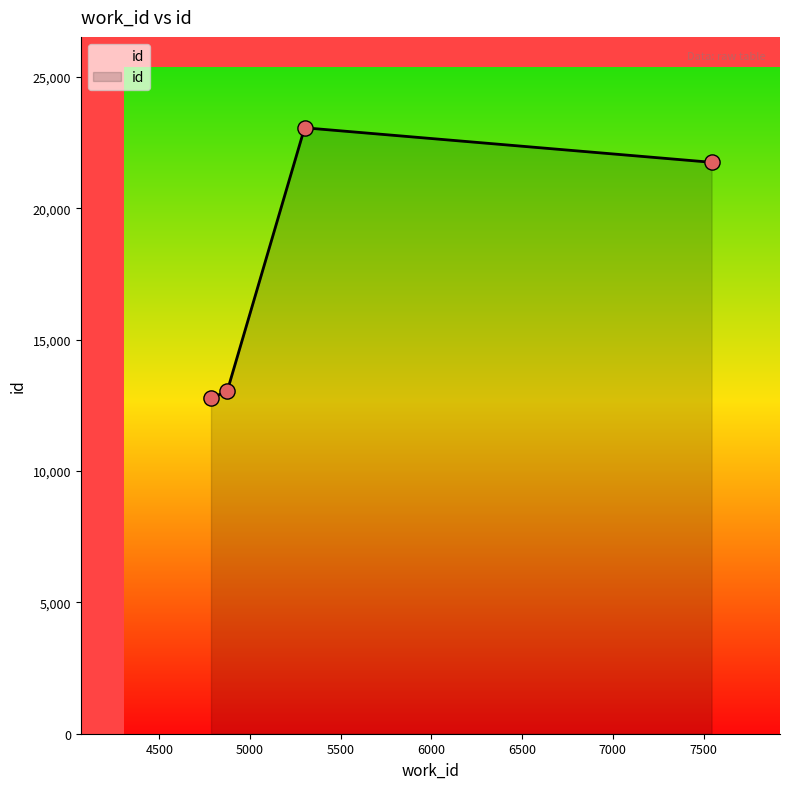

What is the maximum value shown in the chart?

23064